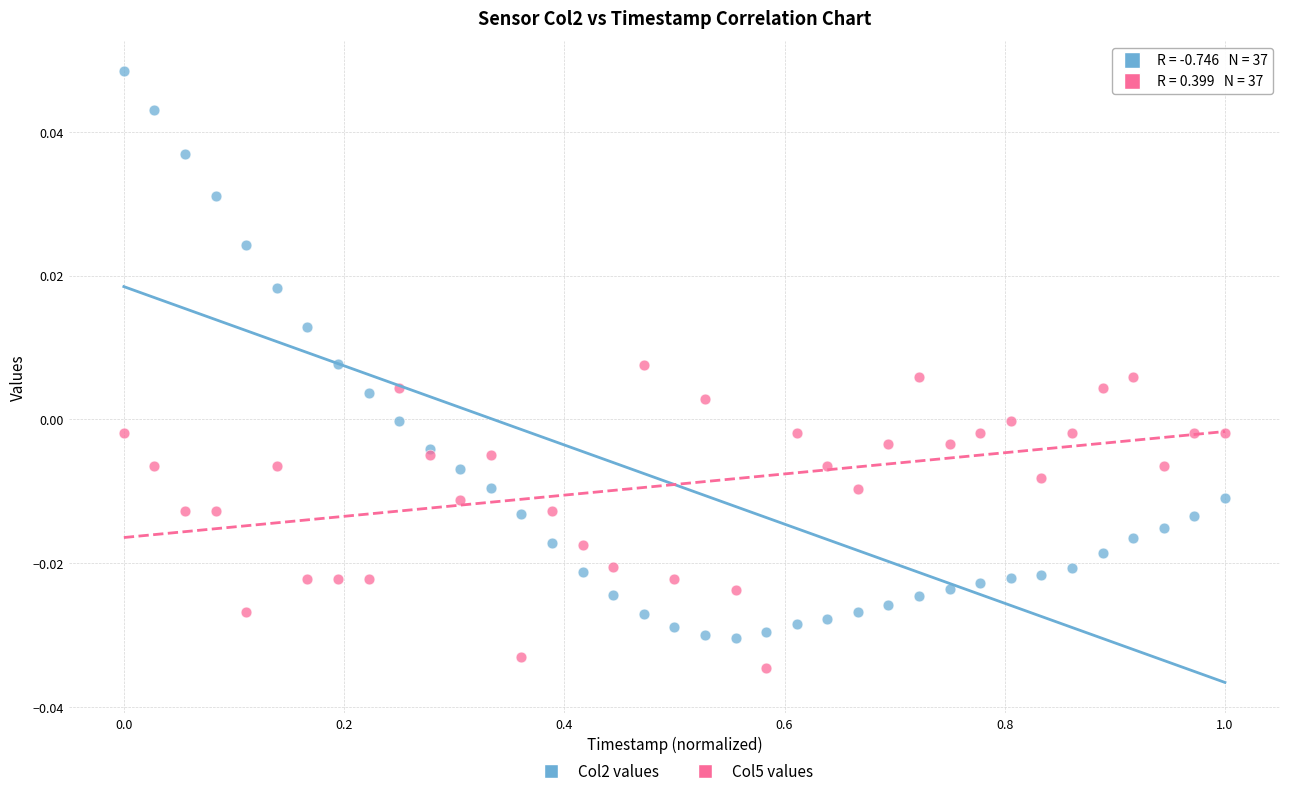

Which series has the widest spread of Y values?

Col2 values